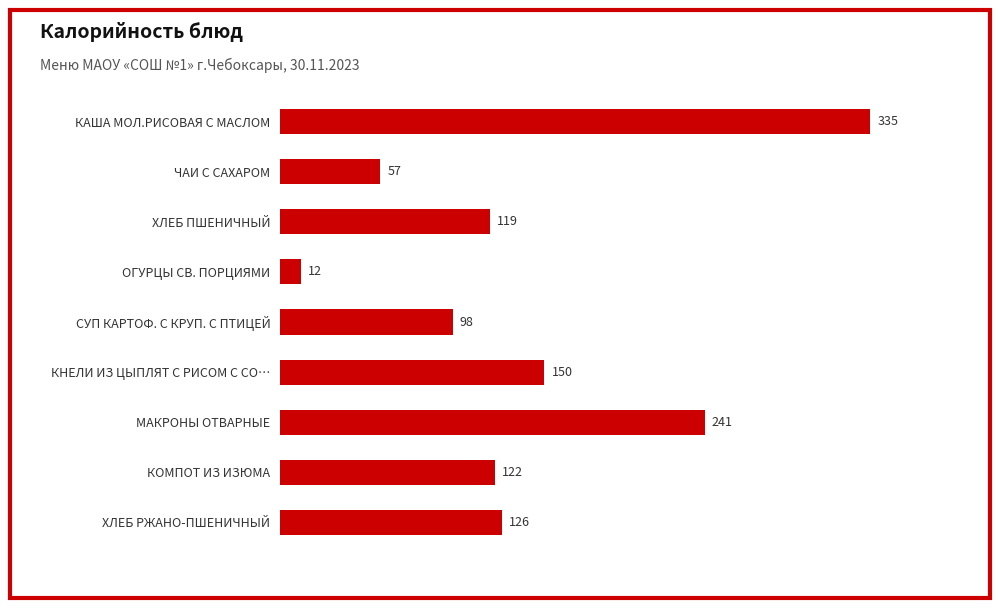

The chart shows a value of 98 at СУП КАРТОФ. С КРУП. С ПТИЦЕЙ. True or false?

True